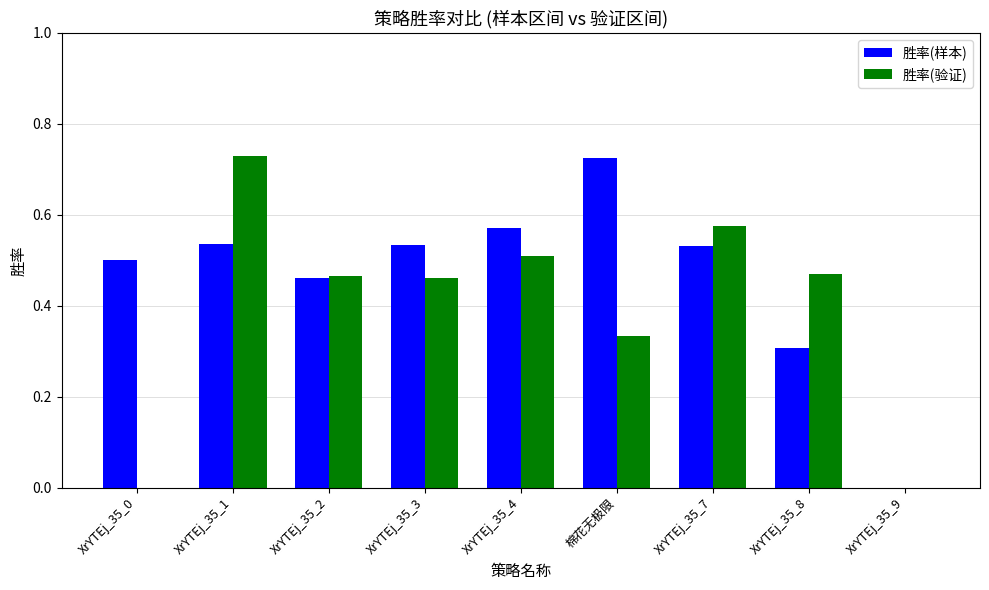

Which series changed the most between XrYTEj_35_0 and XrYTEj_35_2?

胜率(验证)